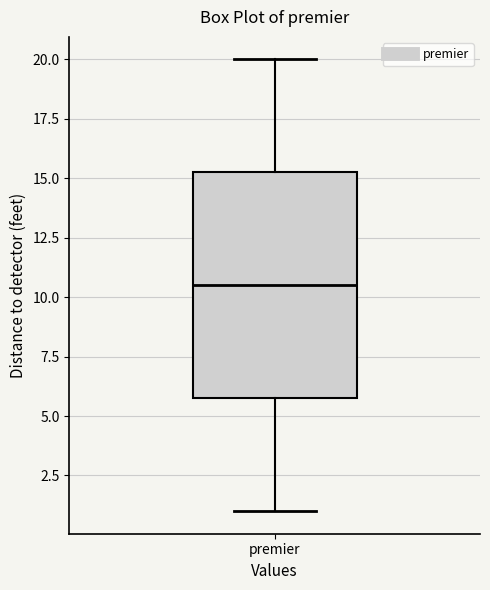

Read this box plot against the y-axis: the position of the median line, the range covered by the box, and the ends of both whiskers. The values are not printed on the chart, so give them approximately, as read against the axis.

median 10.5, box 6.0 to 15.5, whiskers 1.0 to 20.0